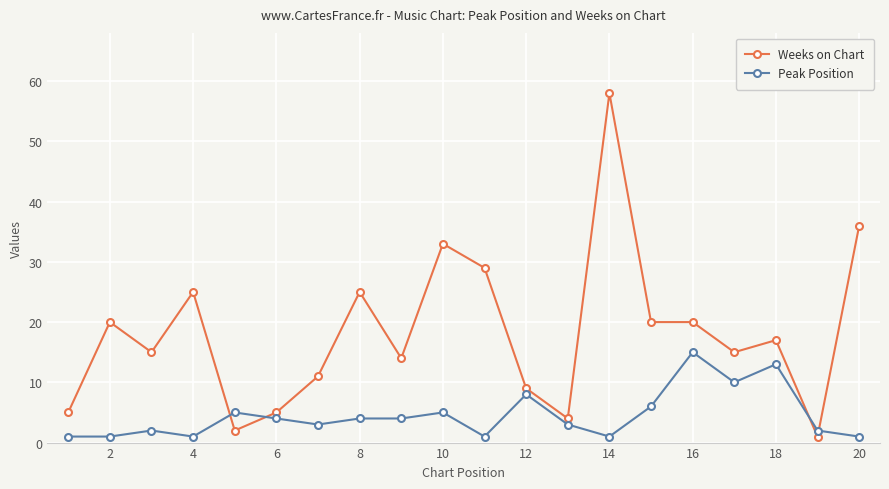

Which series has the largest total across all categories?

Weeks on Chart